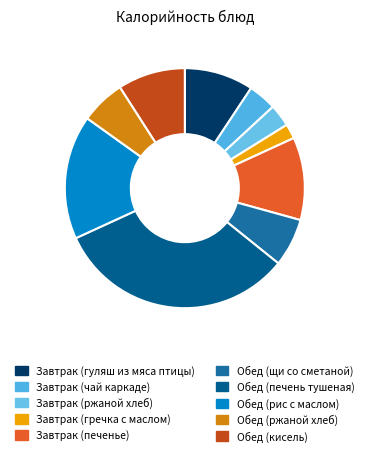

How many slices are in this pie chart?

10